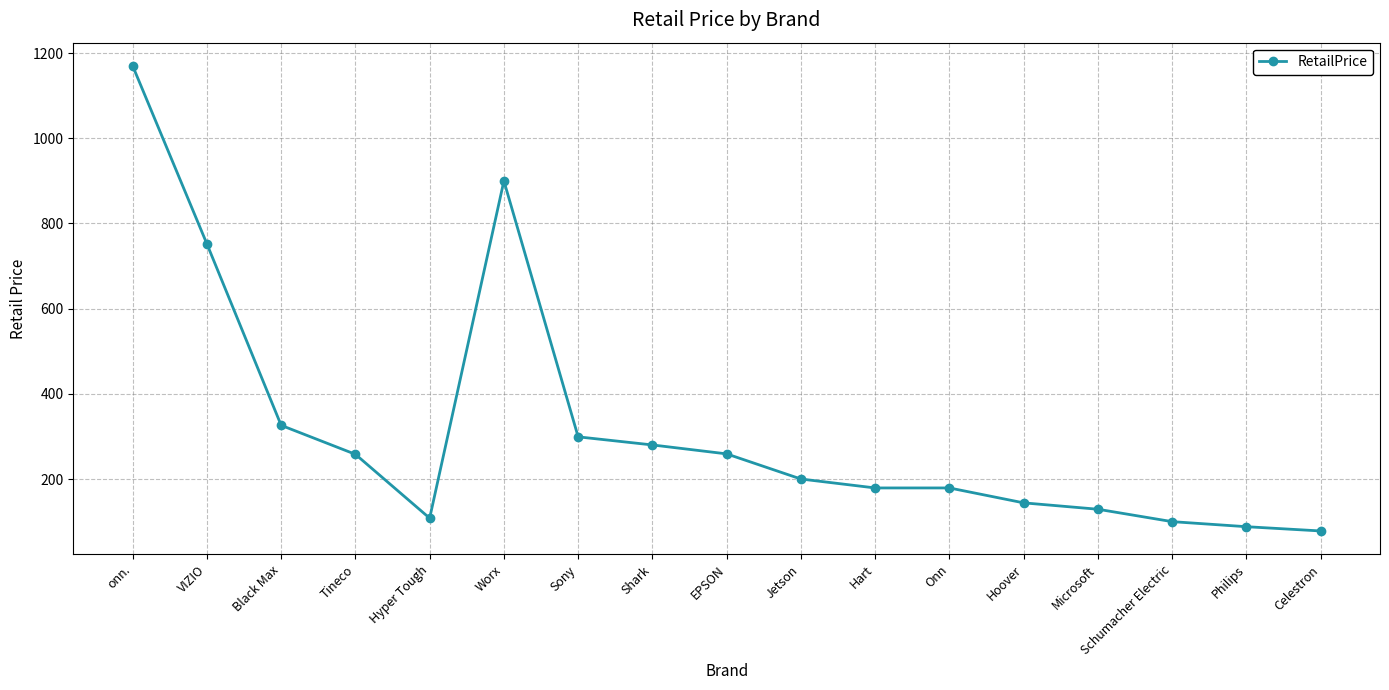

What is the average value?

320.5